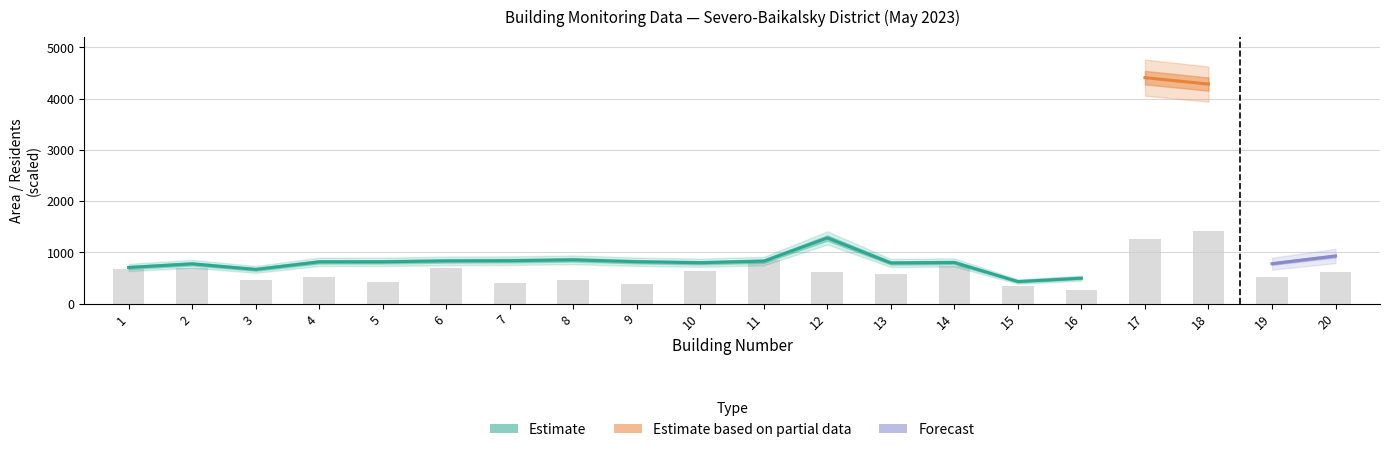

Is it true that apartments equals 27.7 at 5?

False